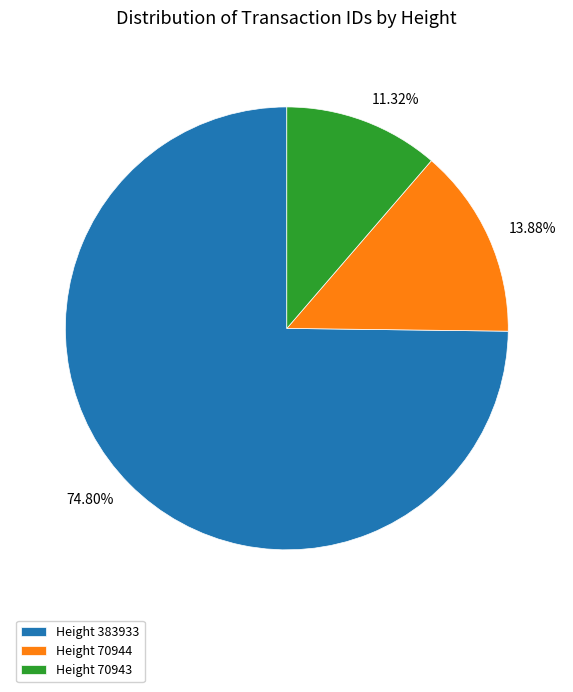

Between Height 70944 and Height 70943, which is larger?

Height 70944